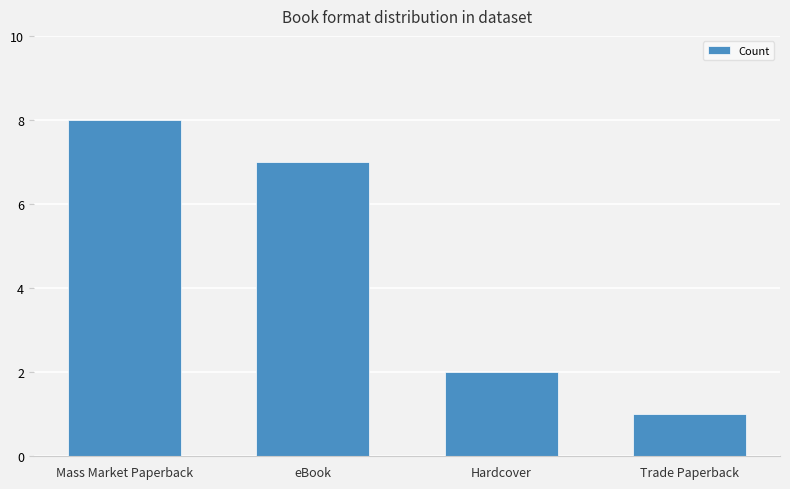

What is the difference between the second highest and second lowest values?

5